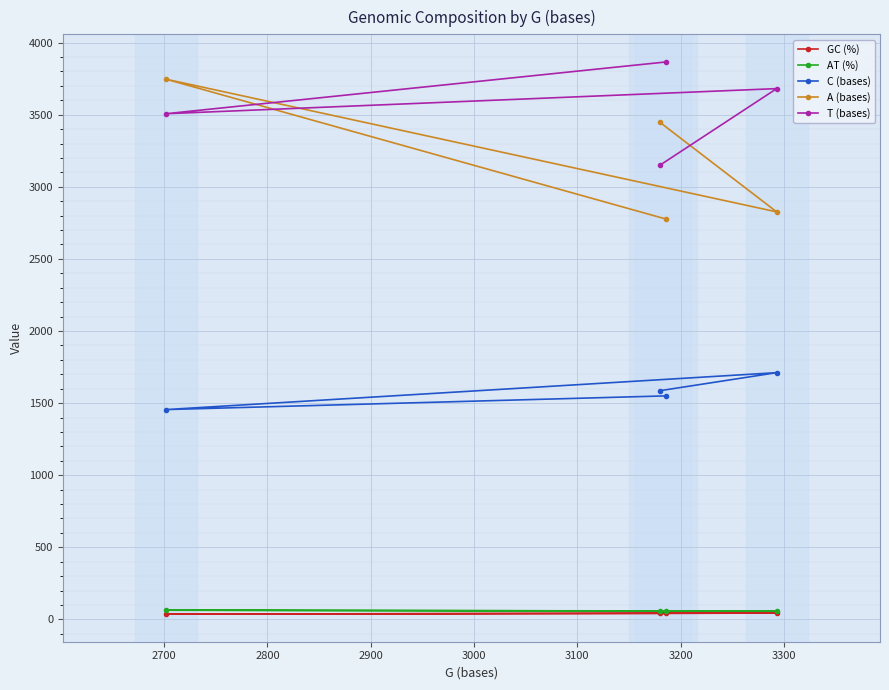

At how many categories does at least one series exceed 2098?

4